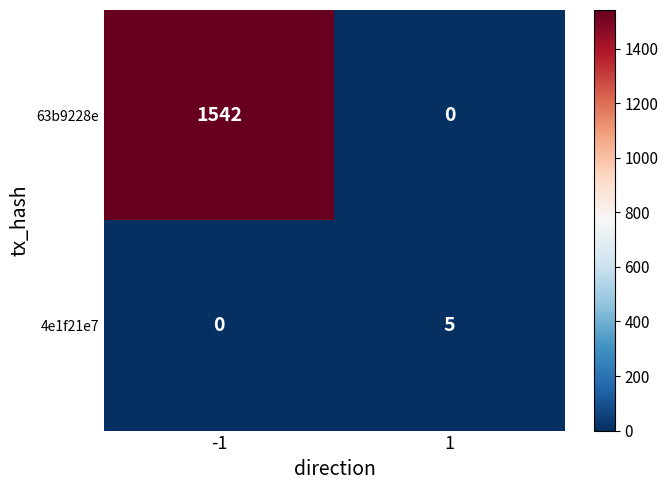

What is the sum of all 4e1f21e7 values?

5